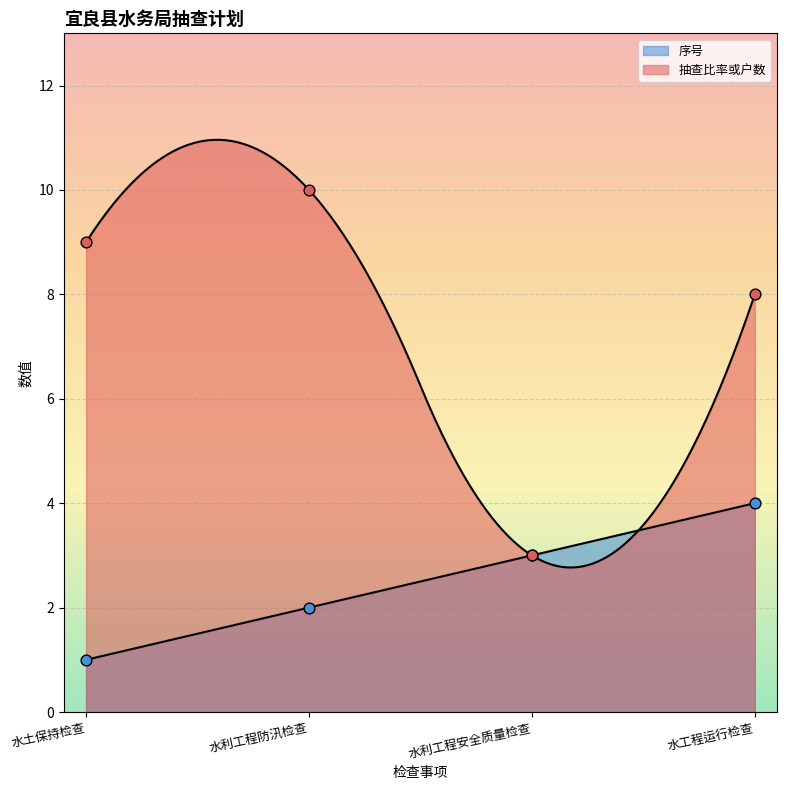

Is the value of 序号 at 水土保持检查 greater than the value of 抽查比率或户数 at 水土保持检查?

No